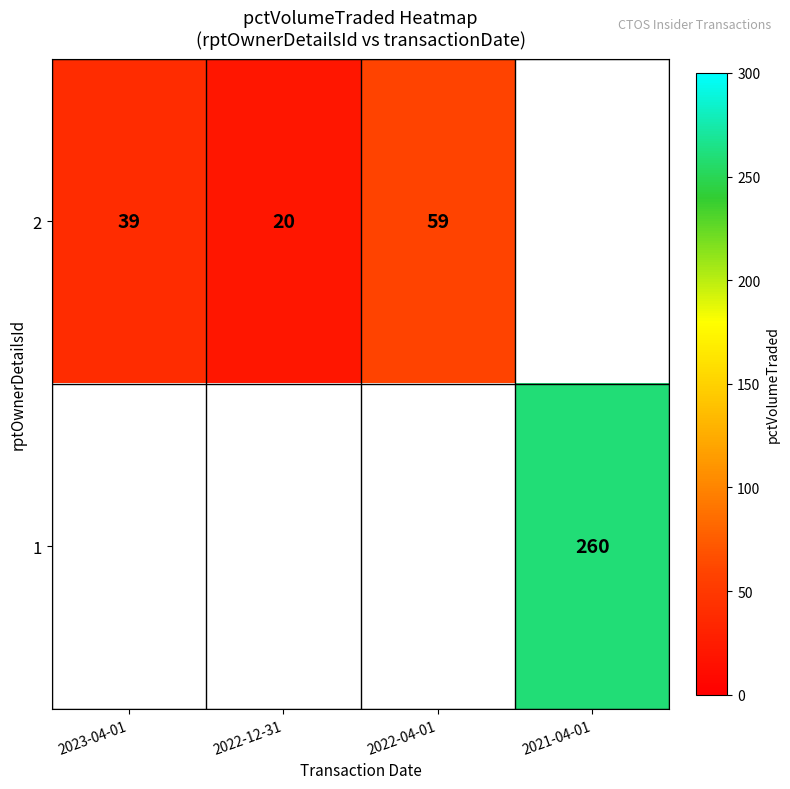

The 2 series shows 105 at 2022-04-01. True or false?

False